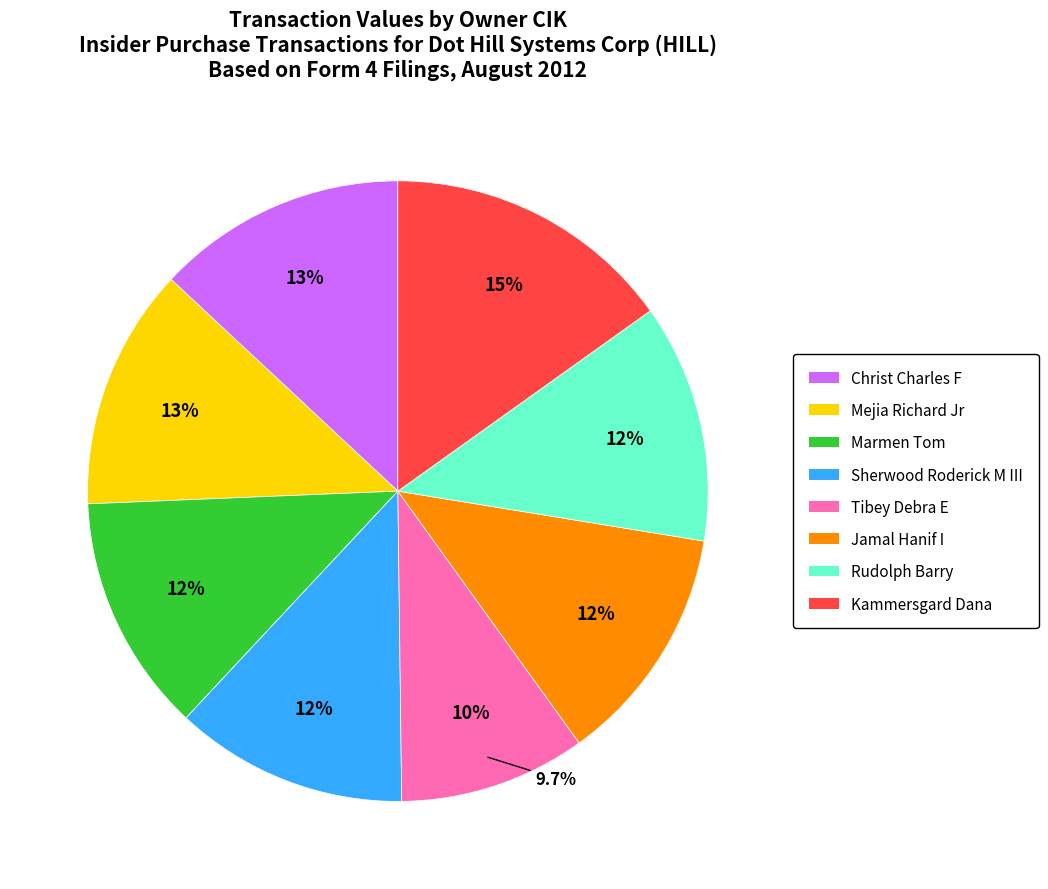

Which slice is the largest?

1078482